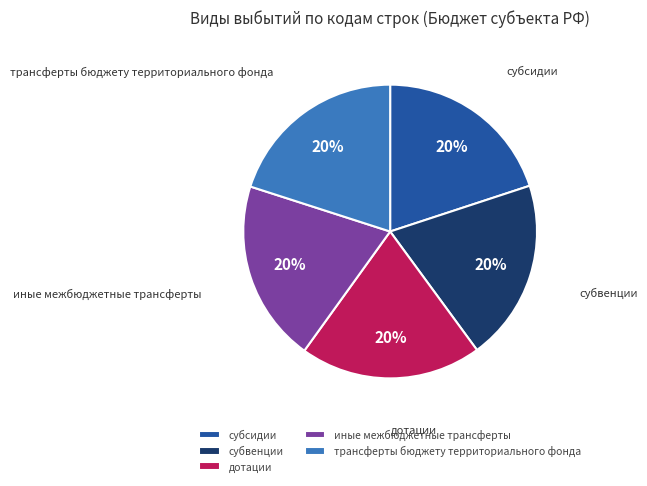

Approximately how many times larger is the value at трансферты бюджету территориального фонда compared to дотации?

1.0